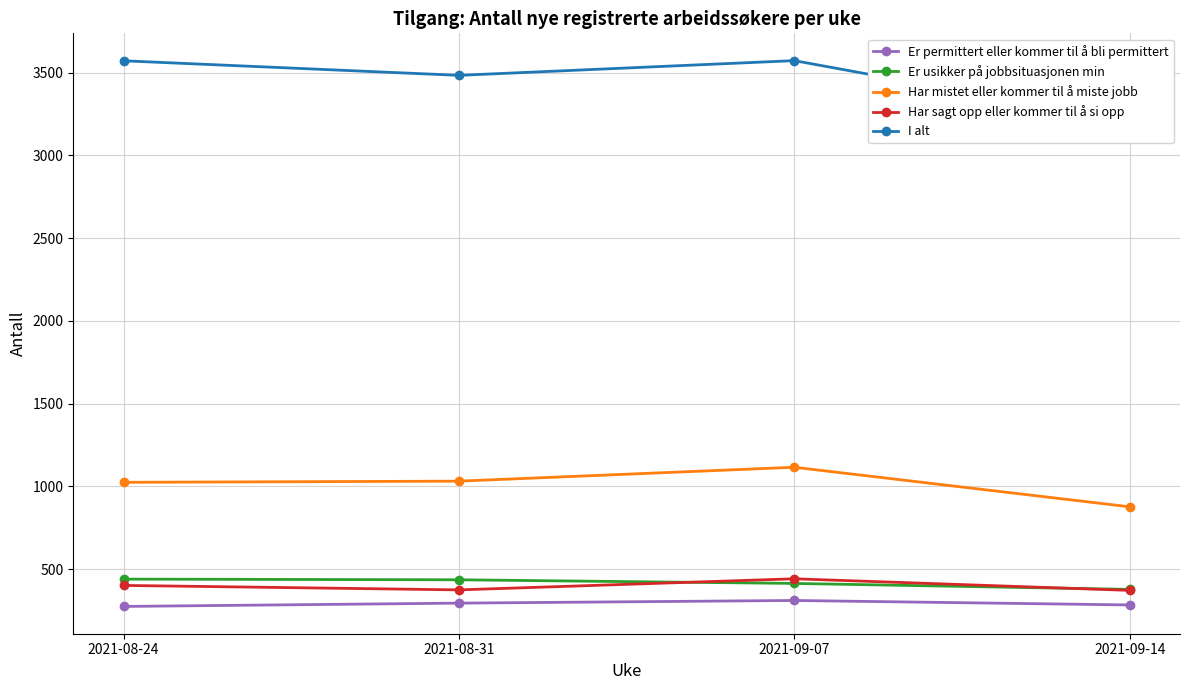

Is it true that Er permittert eller kommer til å bli permittert equals 274 at 2021-08-24?

True